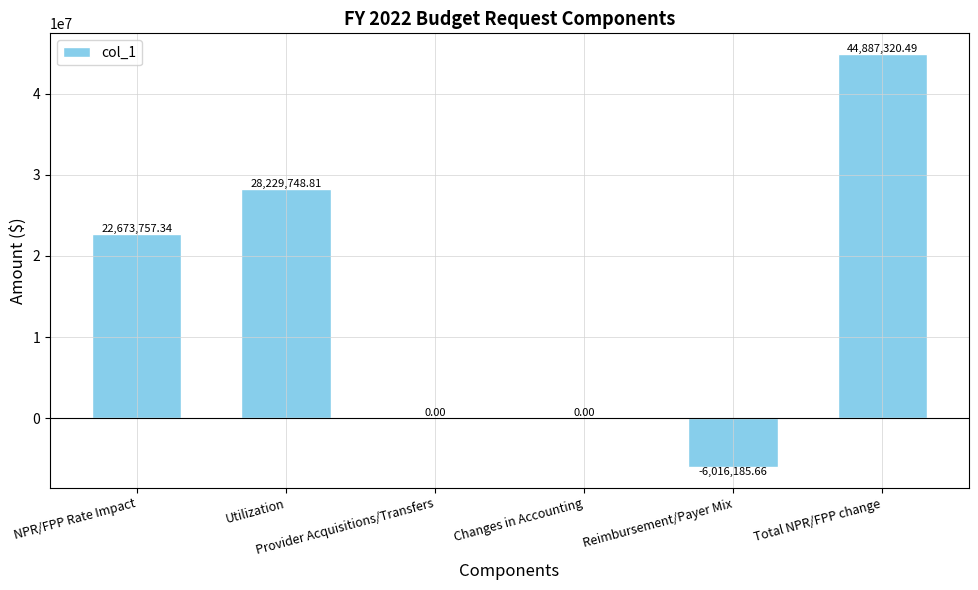

How many categories are shown in the chart?

6